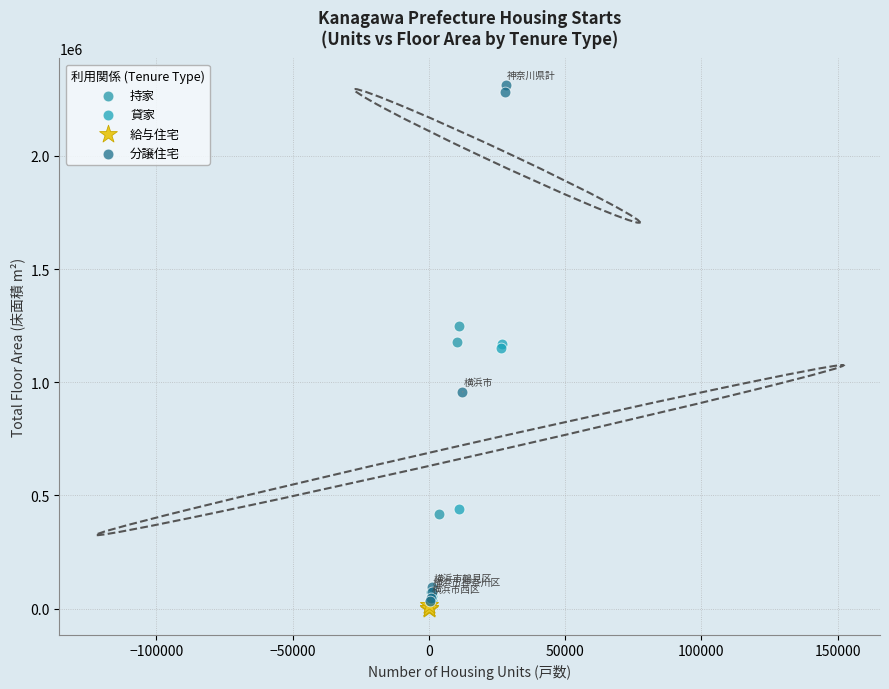

Which series has the widest spread of Y values?

分譲住宅